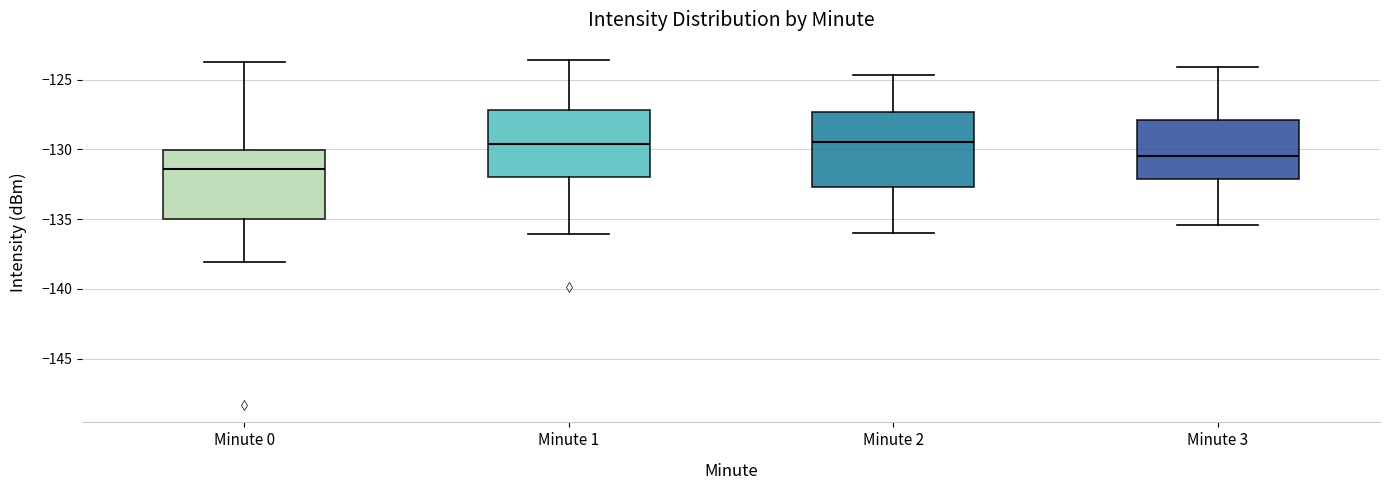

Which box's median line is the lowest?

Minute 0